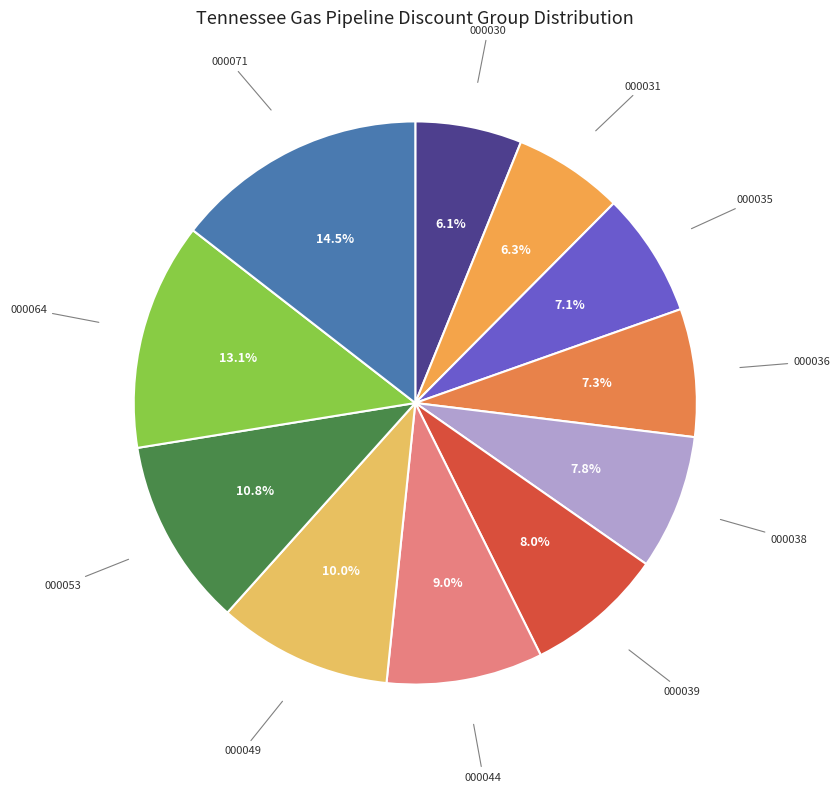

Count the number of slices in the pie.

11